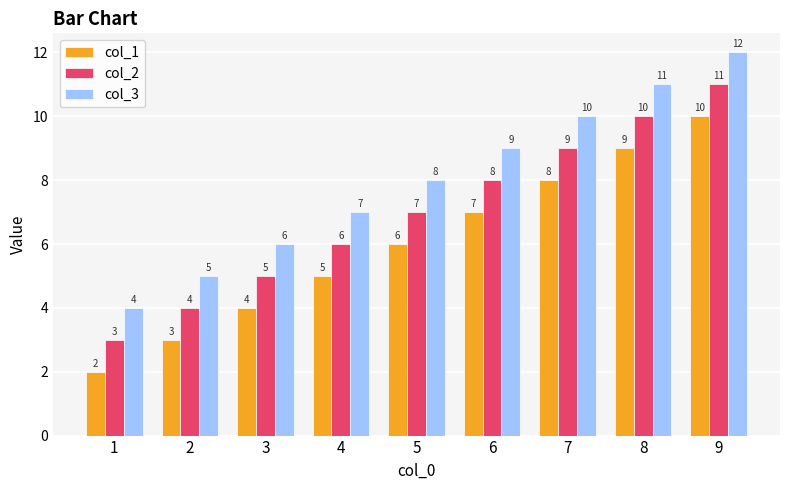

Which category has the lowest value across all series?

1